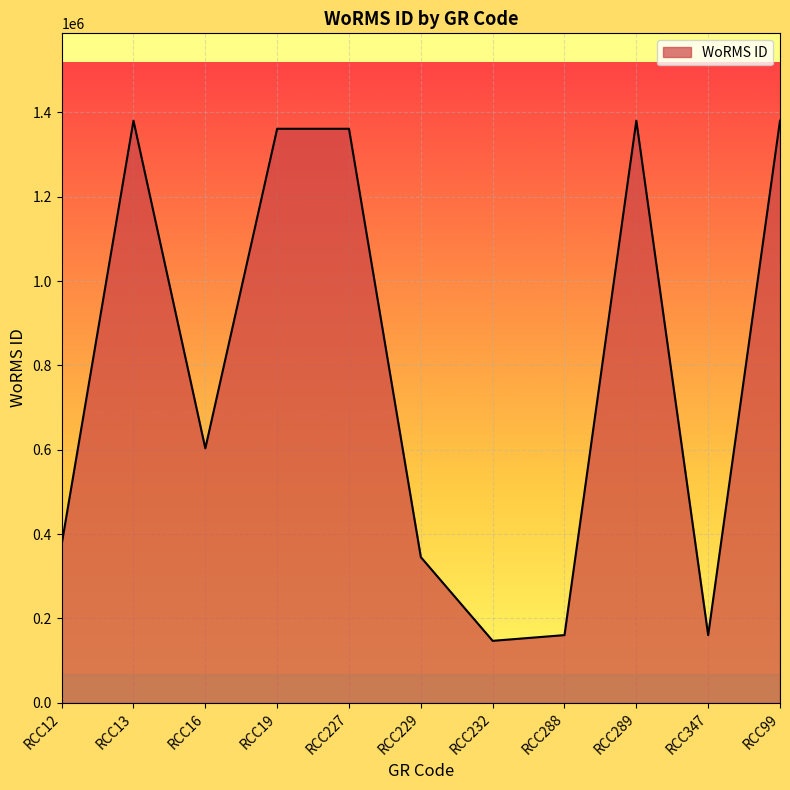

How many lines are shown in the chart?

1